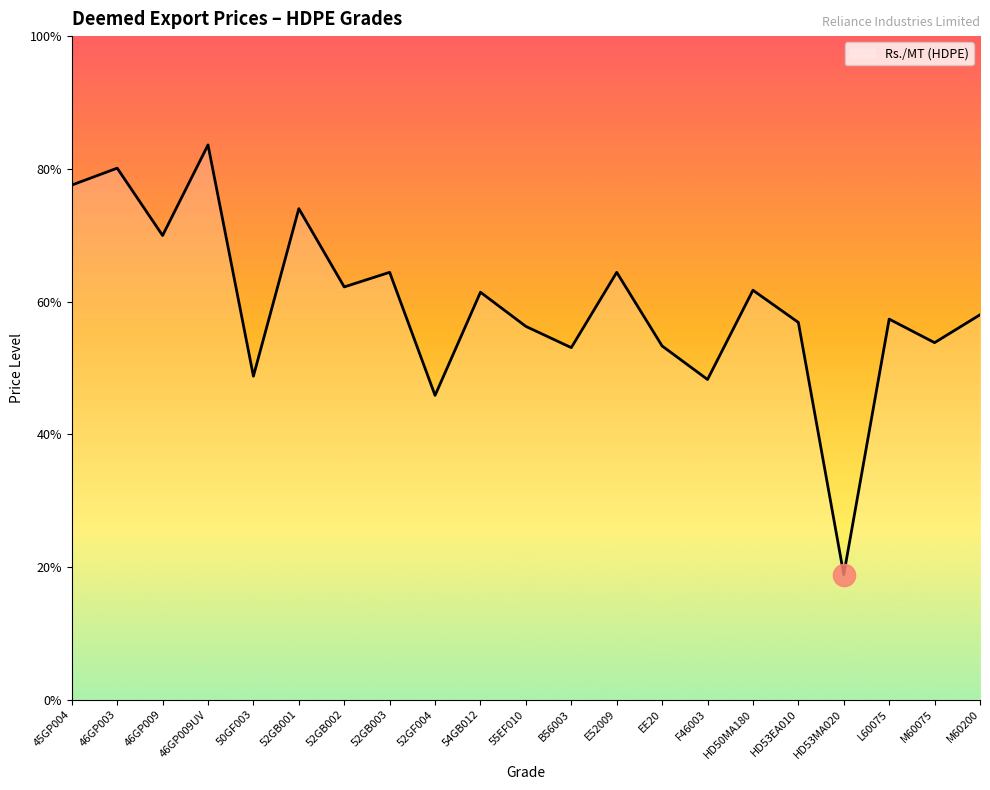

List the labels in order of value, smallest first.

HD53MA020, 52GF004, F46003, 50GF003, B56003, EE20, M60075, 55EF010, HD53EA010, L60075, M60200, 54GB012, HD50MA180, 52GB002, 52GB003, E52009, 46GP009, 52GB001, 45GP004, 46GP003, 46GP009UV